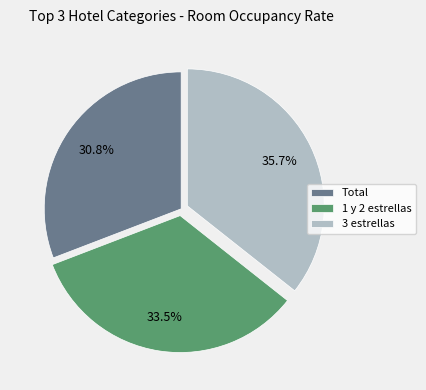

What percentage is the 3 estrellas slice, to the nearest percent?

36%